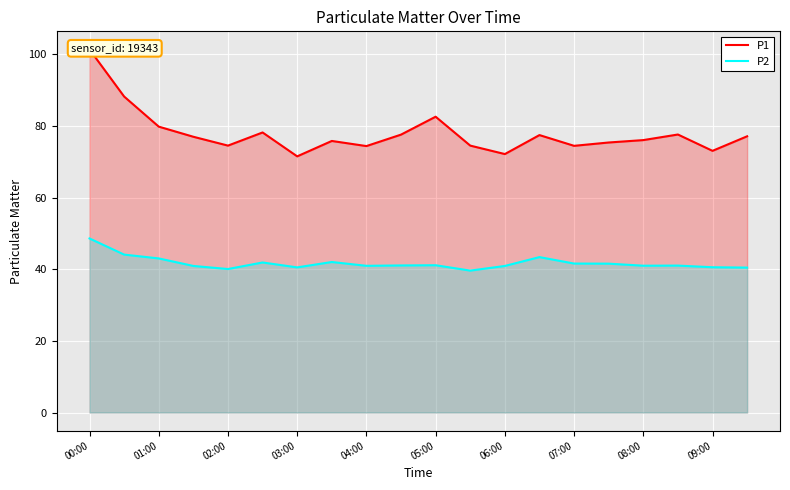

At which label does P2 reach its peak?

00:00